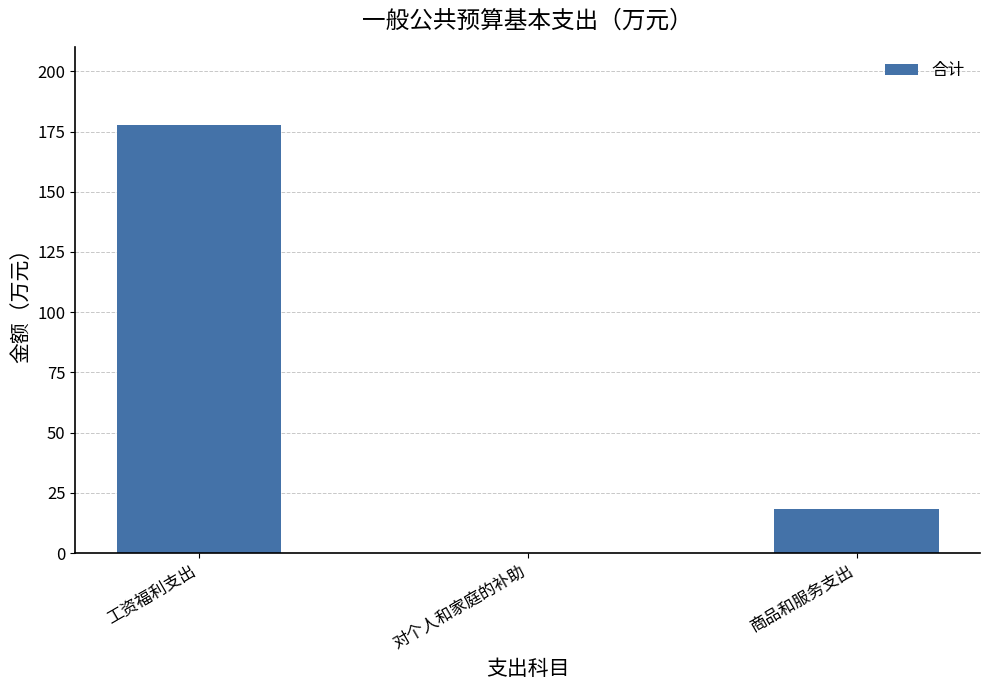

Are the bars grouped side by side (vs. stacked)?

No